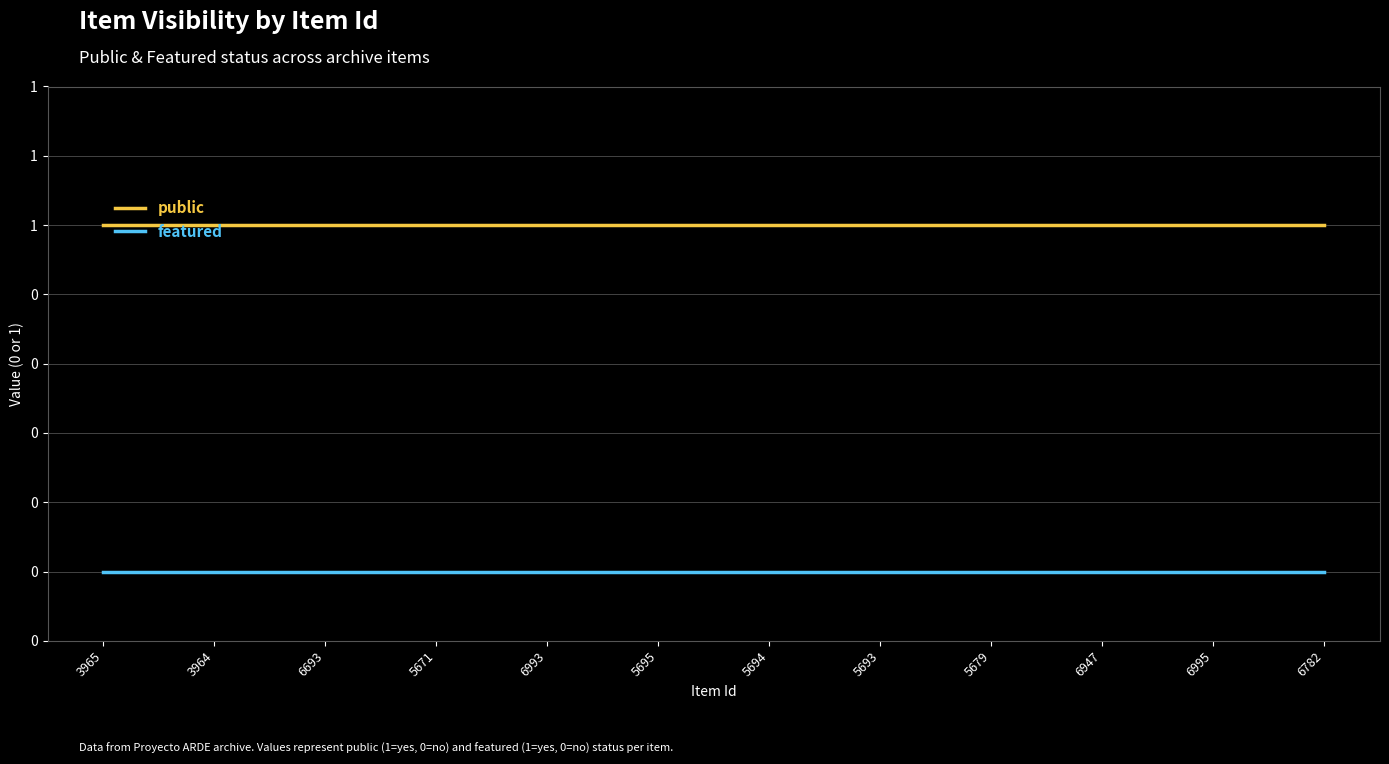

What is the value of the public point at the 1st from the left?

1